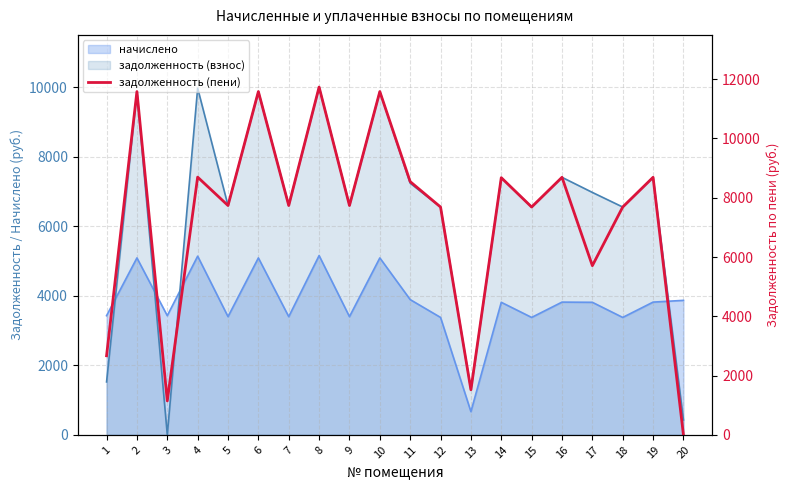

List the labels in order of value, smallest first.

20, 3, 13, 1, 17, 12, 15, 18, 5, 7, 9, 11, 14, 16, 19, 4, 2, 6, 10, 8